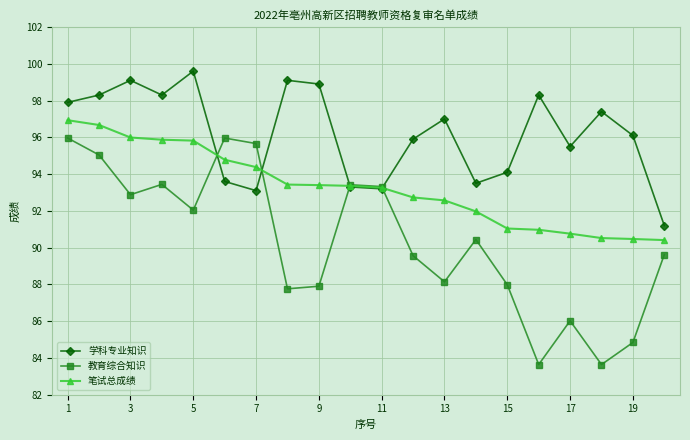

Which series has the widest spread of values?

教育综合知识